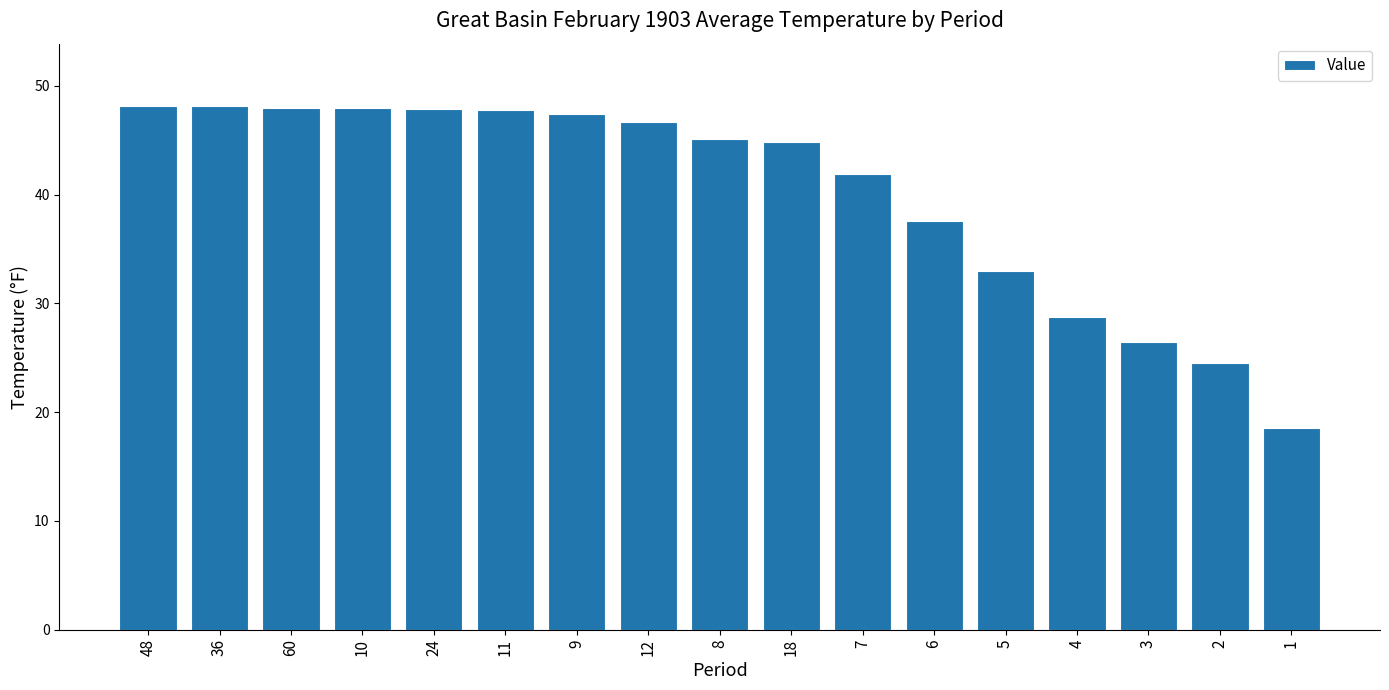

What is the ratio of the value at 60 to the value at 9?

1.0